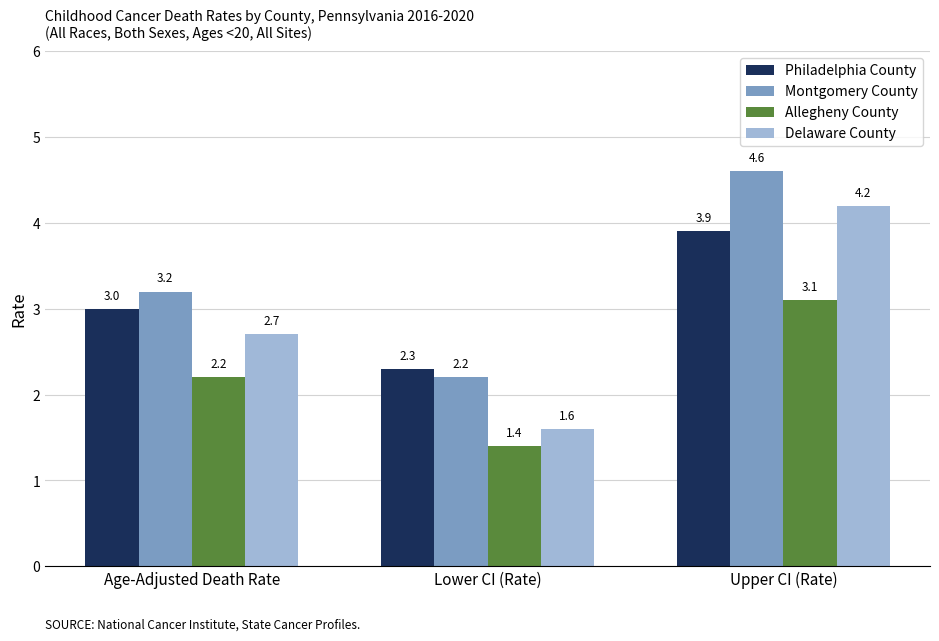

Reading left to right, extract all data points from this chart.

Philadelphia County: 3.0	2.3	3.9
Montgomery County: 3.2	2.2	4.6
Allegheny County: 2.2	1.4	3.1
Delaware County: 2.7	1.6	4.2